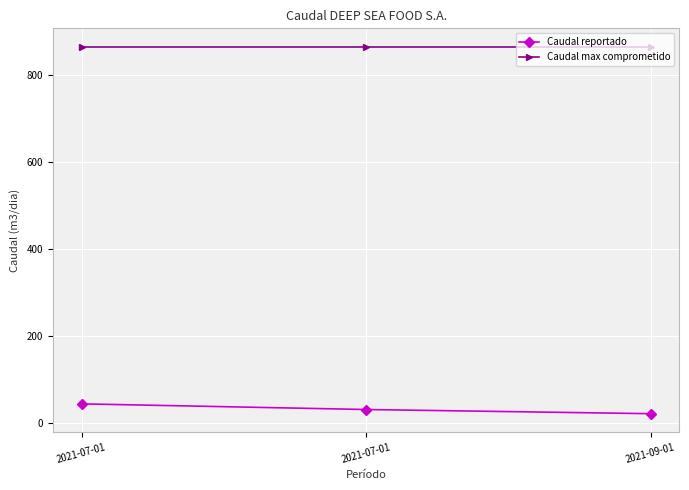

Reading right to left, list all the values displayed in this chart.

Caudal reportado: 2021-09-01=22.5	2021-07-01=32.0	2021-07-01=45.0
Caudal max comprometido: 2021-09-01=864.0	2021-07-01=864.0	2021-07-01=864.0